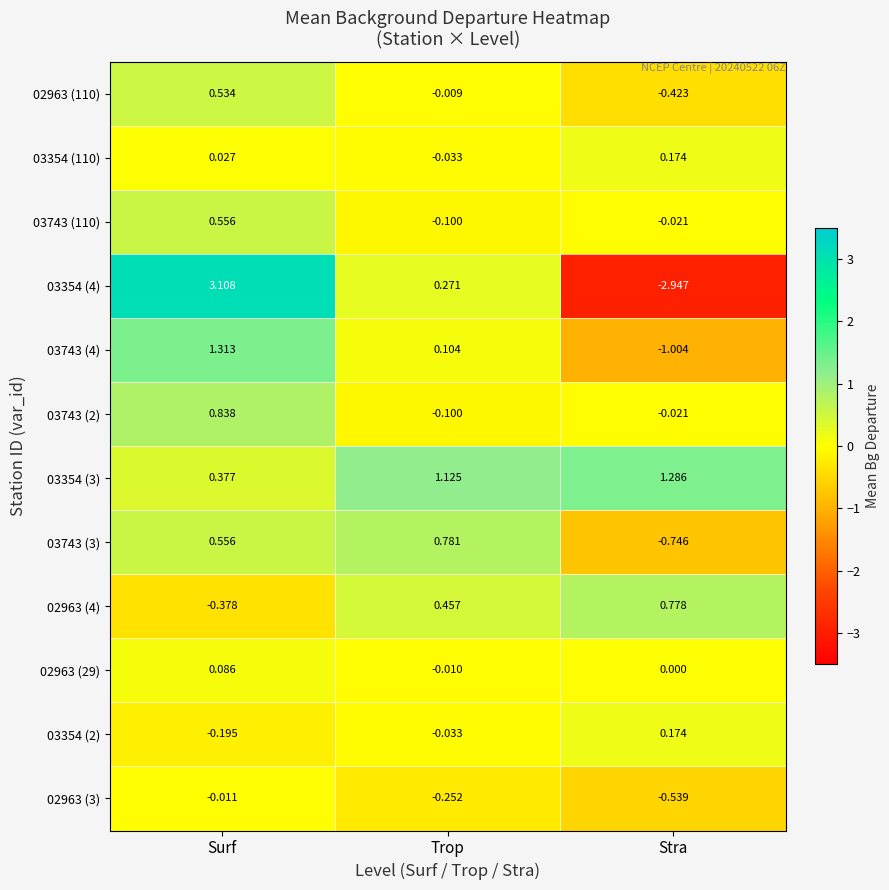

Is the value of 03354 (2) at Surf greater than the value of 02963 (3) at Stra?

Yes